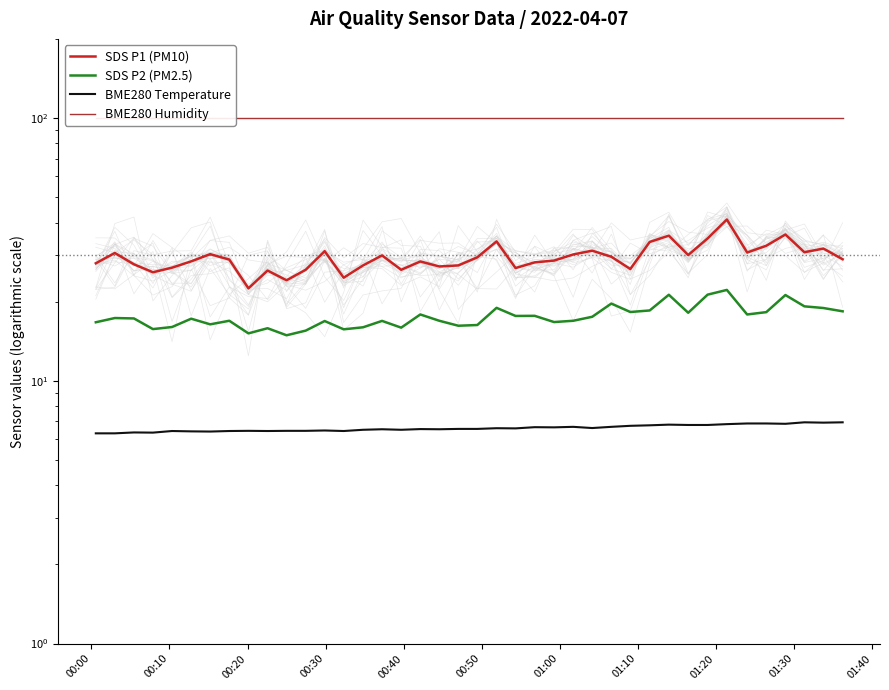

Where is the first local minimum for BME280 Temperature?

00:30